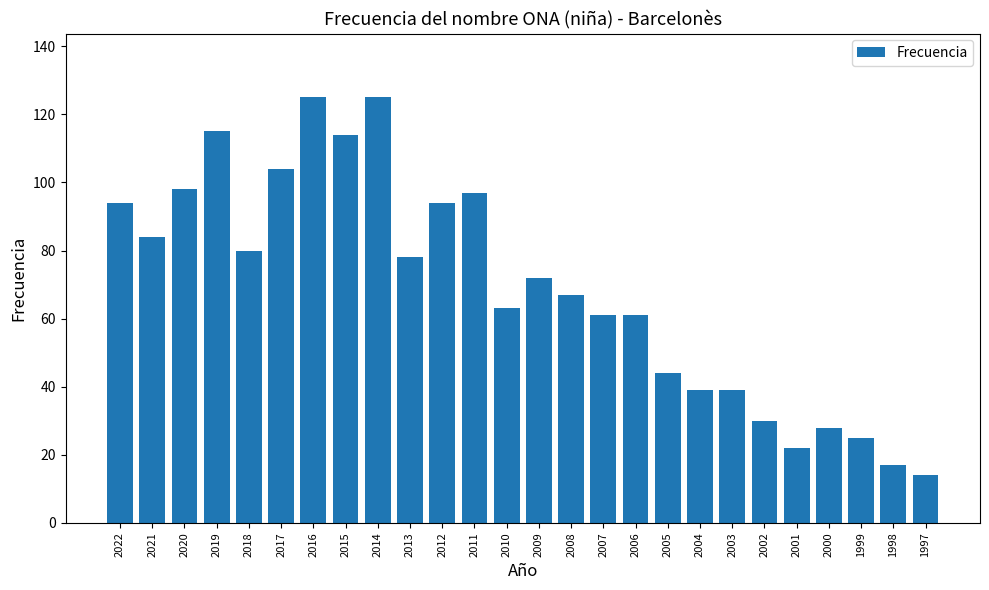

True or false: the data shows 125 at 2021.

False